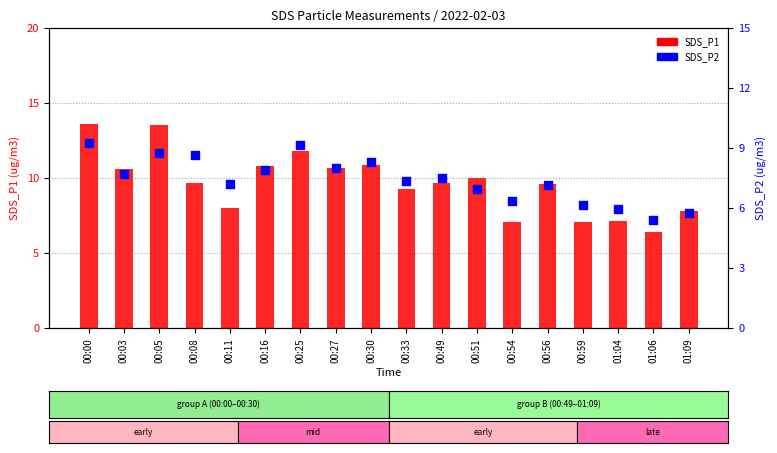

What are all the series names shown in the legend?

SDS_P1, SDS_P2